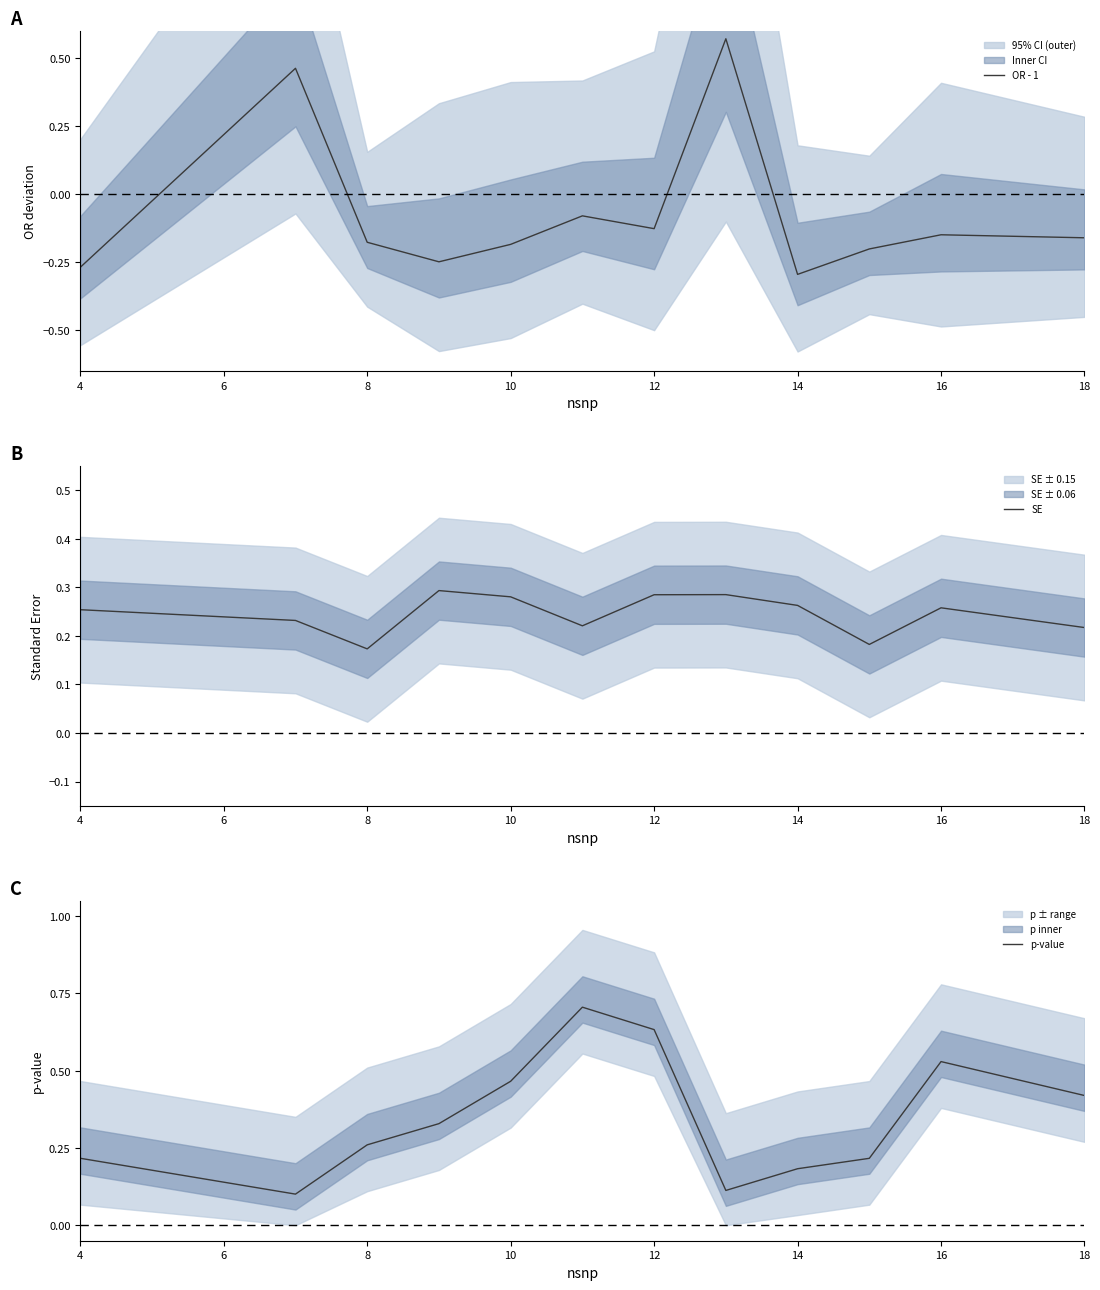

True or false: SE has a value of 0.4 at 16.

False